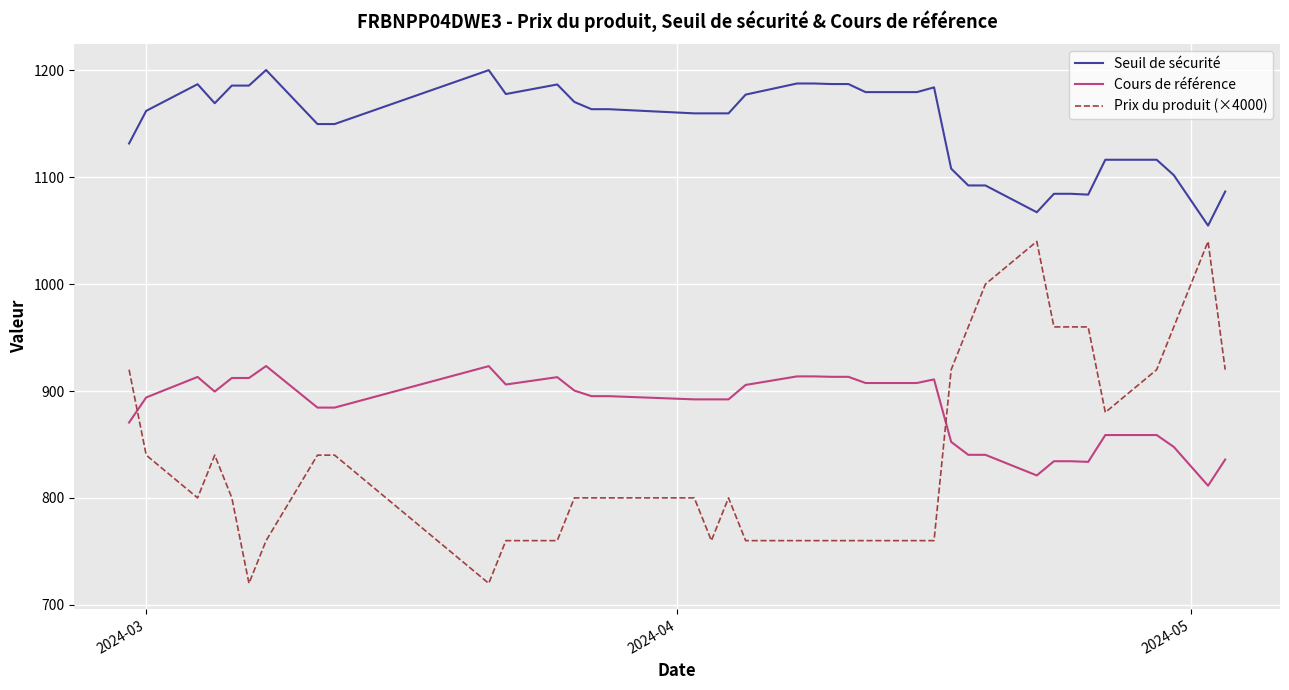

Which series has the largest range (max minus min)?

Prix du produit (×4000)